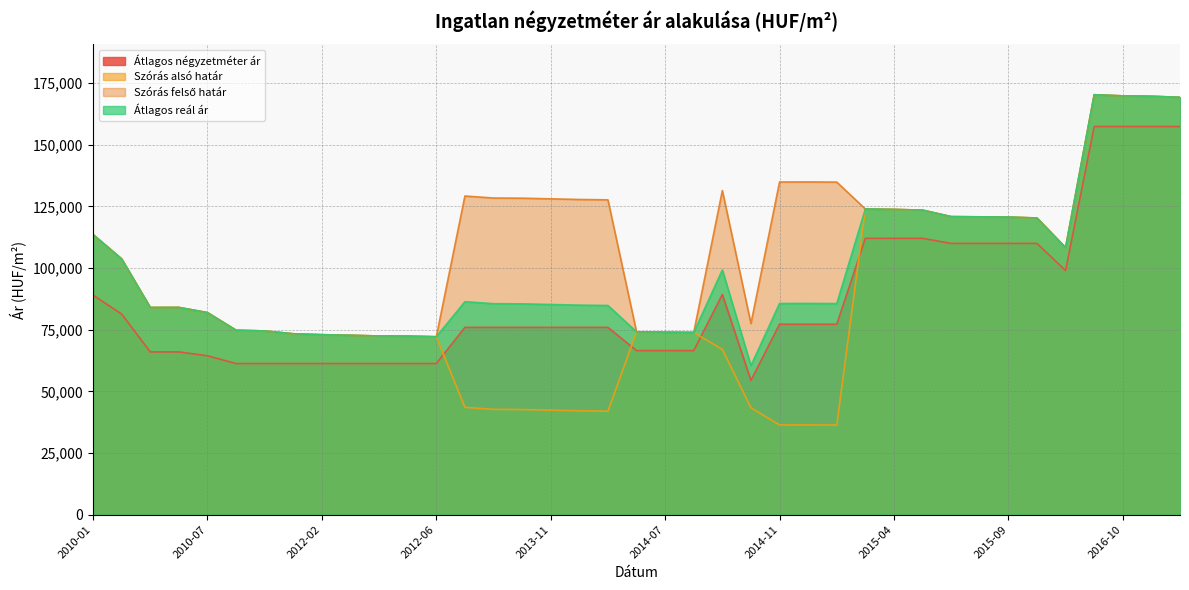

Reading right to left, what are all the values shown in this chart?

Átlagos négyzetméter ár: 157407	157407	157407	157407	99000	110000	110000	110000	110000	112068	112068	112068	77229	77229	77229	54462	89300	66533	66533	66533	75951	75951	75951	75951	75951	75951	61290	61290	61290	61290	61290	61290	61290	61290	64430	66000	66000	81356	89034
Szórás alsó határ: 169265	169677	169843	170300	108300	120304	120692	120782	120872	123512	123790	123975	36337	36401	36380	43360	67037	73898	74028	74140	41978	42128	42386	42647	42712	43525	72149	72419	72457	72749	72984	73359	74508	74795	81950	84043	84019	103717	113603
Szórás felső határ: 169265	169677	169843	170300	108300	120304	120692	120782	120872	123512	123790	123975	134875	134939	134918	77500	131433	73898	74028	74140	127676	127826	128084	128345	128410	129223	72149	72419	72457	72749	72984	73359	74508	74795	81950	84043	84019	103717	113603
Átlagos reál ár: 169265	169677	169843	170300	108300	120304	120692	120782	120872	123512	123790	123975	85606	85670	85649	60430	99235	73898	74028	74140	84827	84977	85235	85496	85561	86374	72149	72419	72457	72749	72984	73359	74508	74795	81950	84043	84019	103717	113603